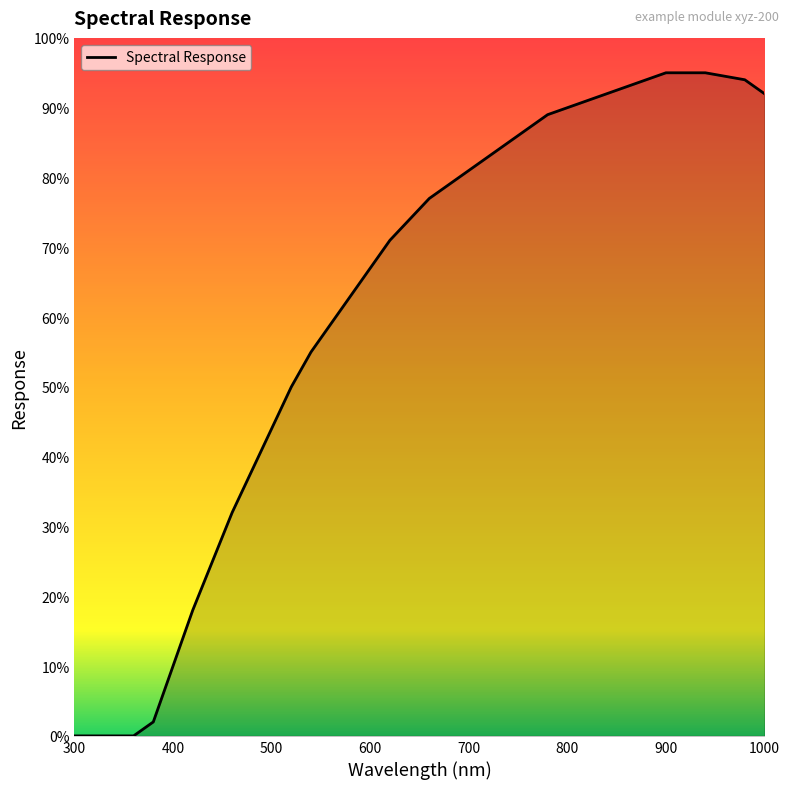

Is this an area chart (filled region under the line)?

Yes